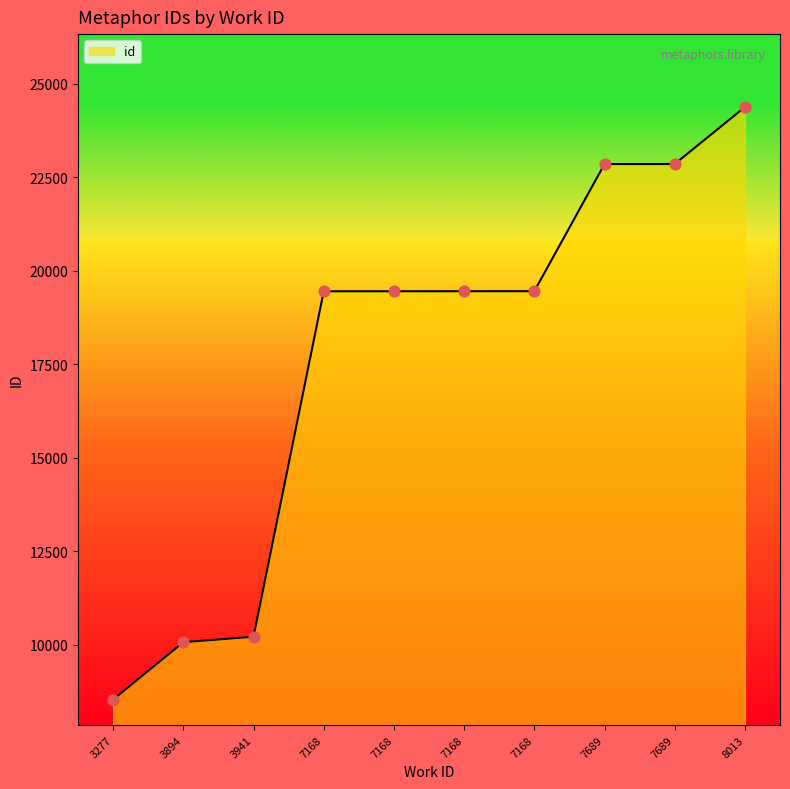

What is the ratio of the value at 7168 to the value at 3277?

2.3